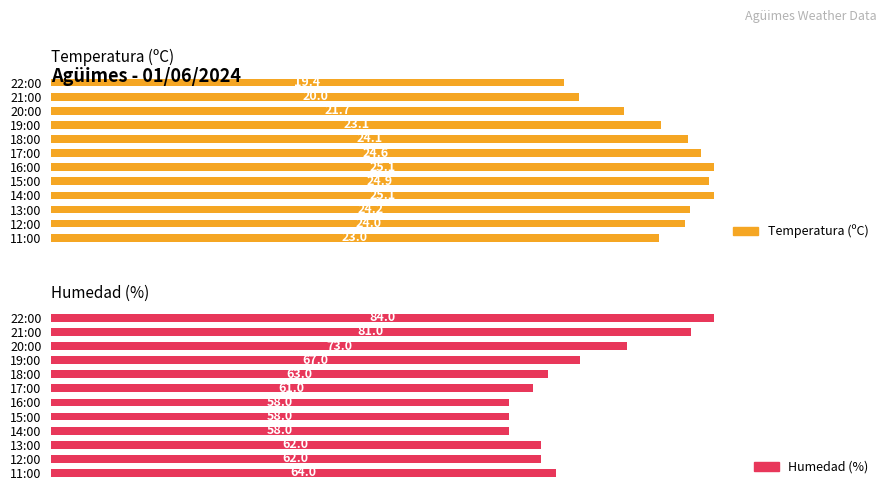

What is the sum of the Temperatura (ºC) values at 16:00 and 12:00?

49.1